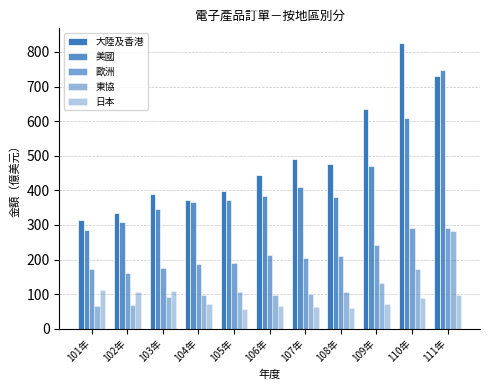

True or false: 美國 has a value of 669.2 at 106年.

False